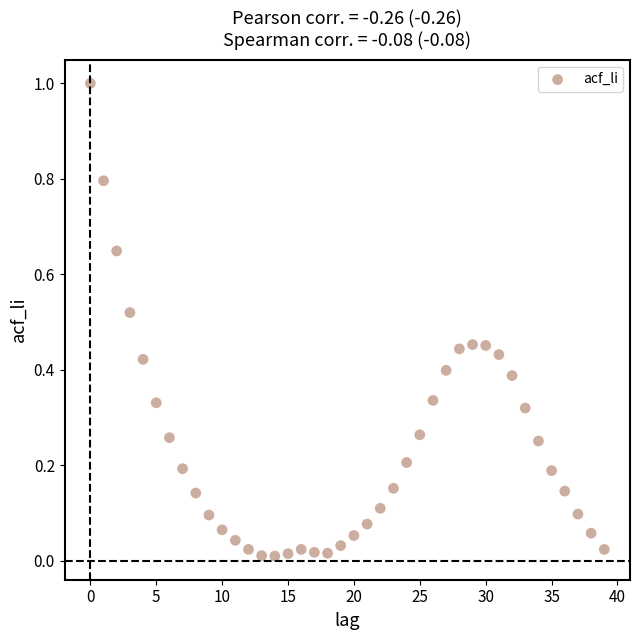

What is the range of Y values (max minus min)?

1.0